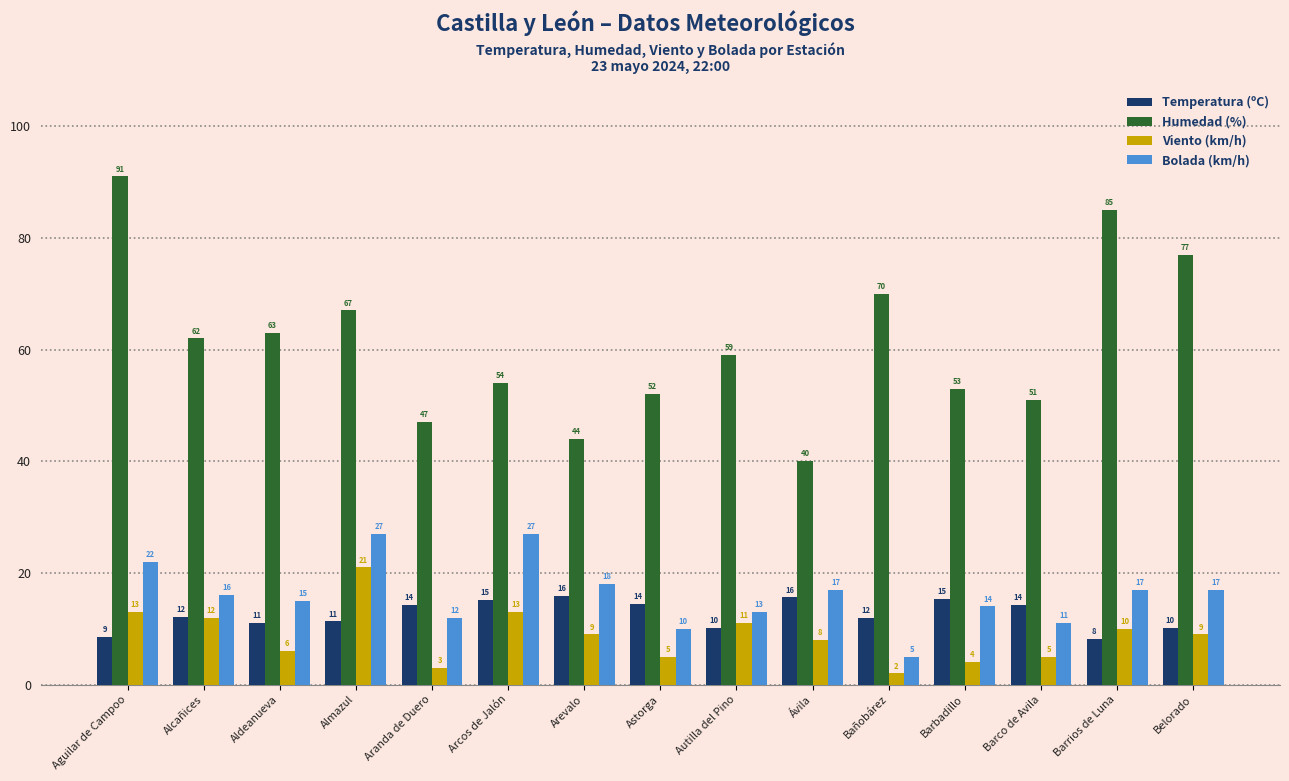

How many bars are there in each group?

4